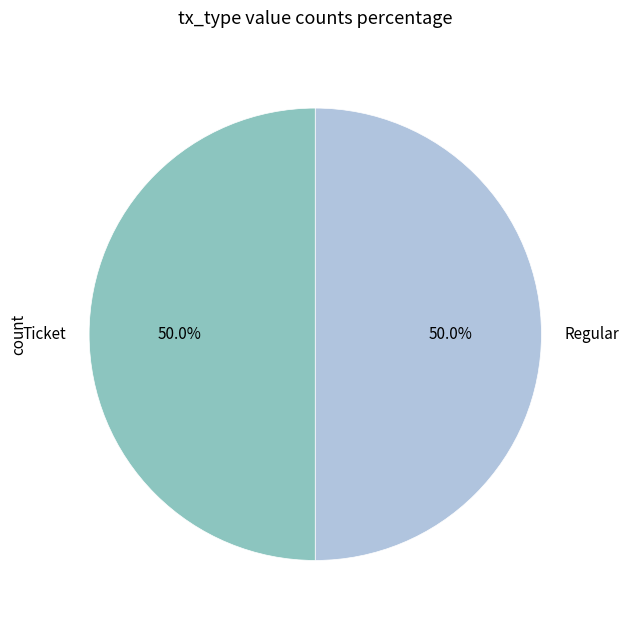

To the nearest percent, what is the combined percentage of Regular and Ticket?

100%